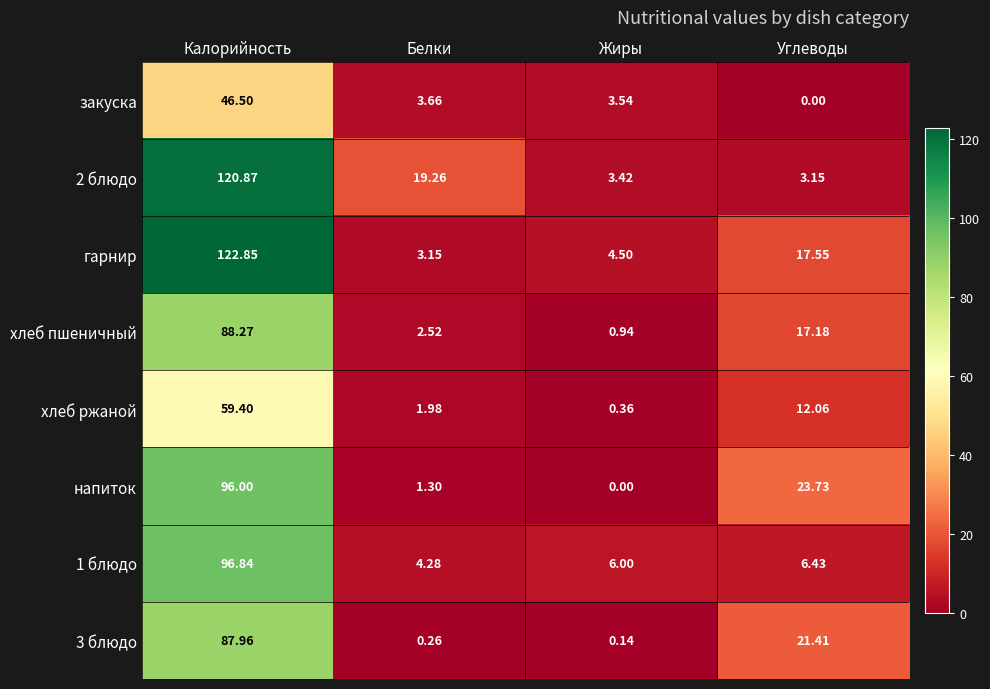

Where does the 3 блюдо series first go above 21?

Калорийность